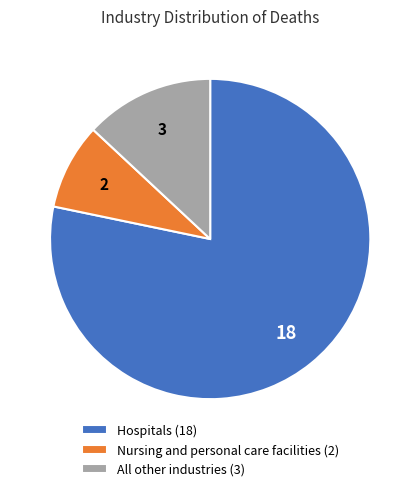

Is Hospitals the majority of the pie?

Yes